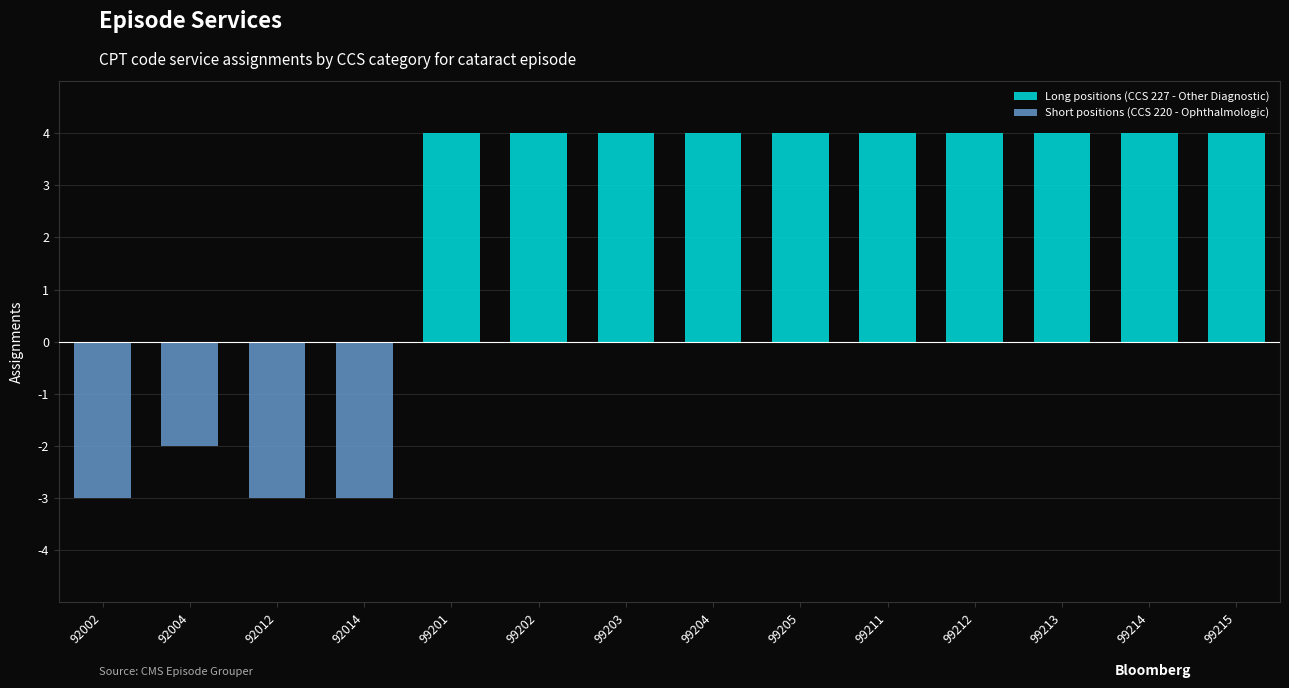

What value does the Long positions (CCS 227 - Other Diagnostic) series have at 99215?

4